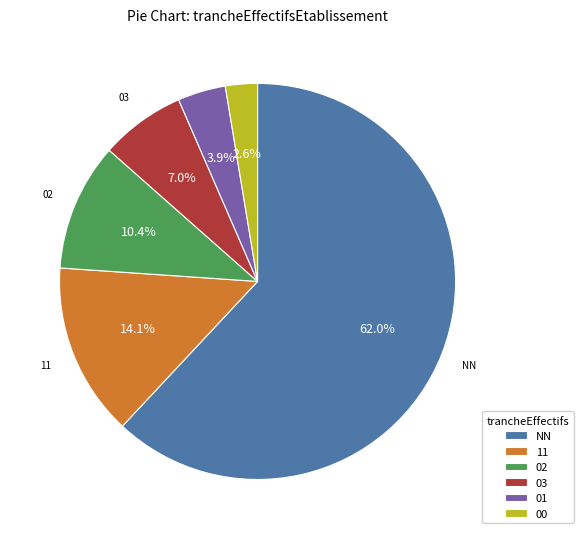

What percentage is the 03 slice, to the nearest percent?

7%